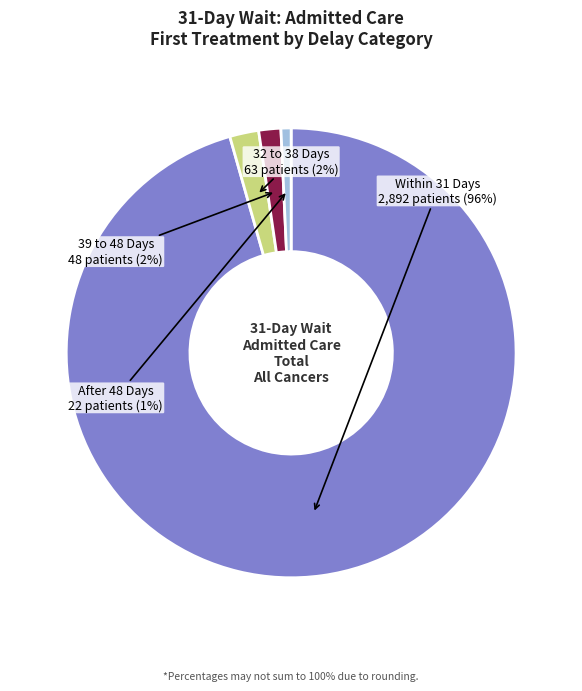

How many slices are in this pie chart?

4